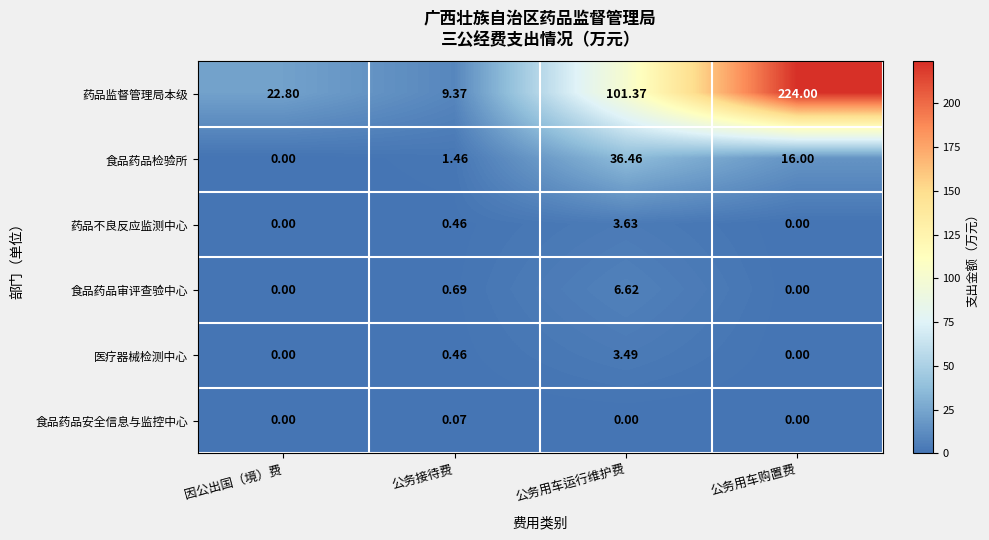

What is the greatest value displayed?

224.0